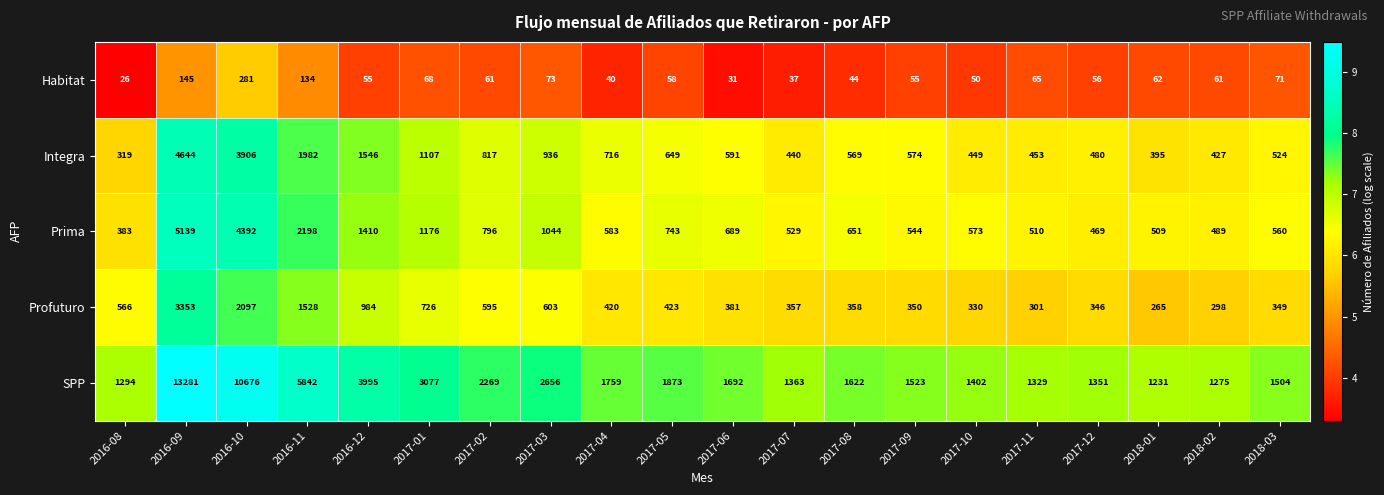

What is the sum of the SPP values at 2017-01 and 2018-01?

4308